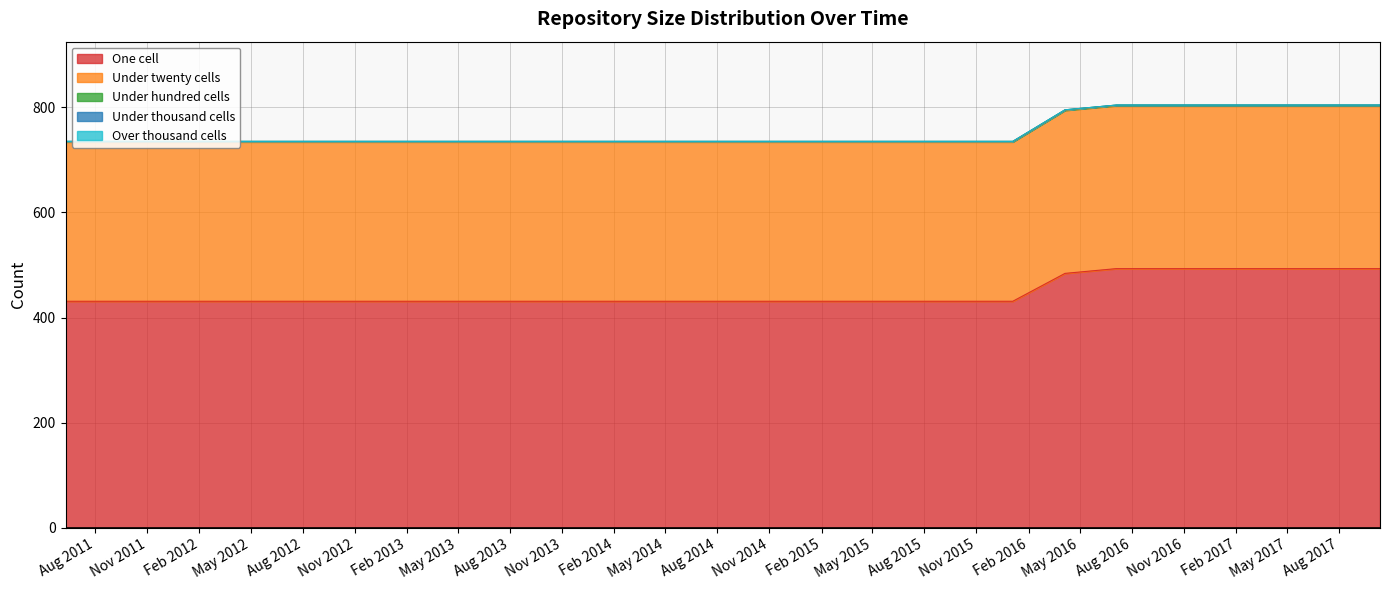

What is the highest value of the under_twenty_cells series?

310